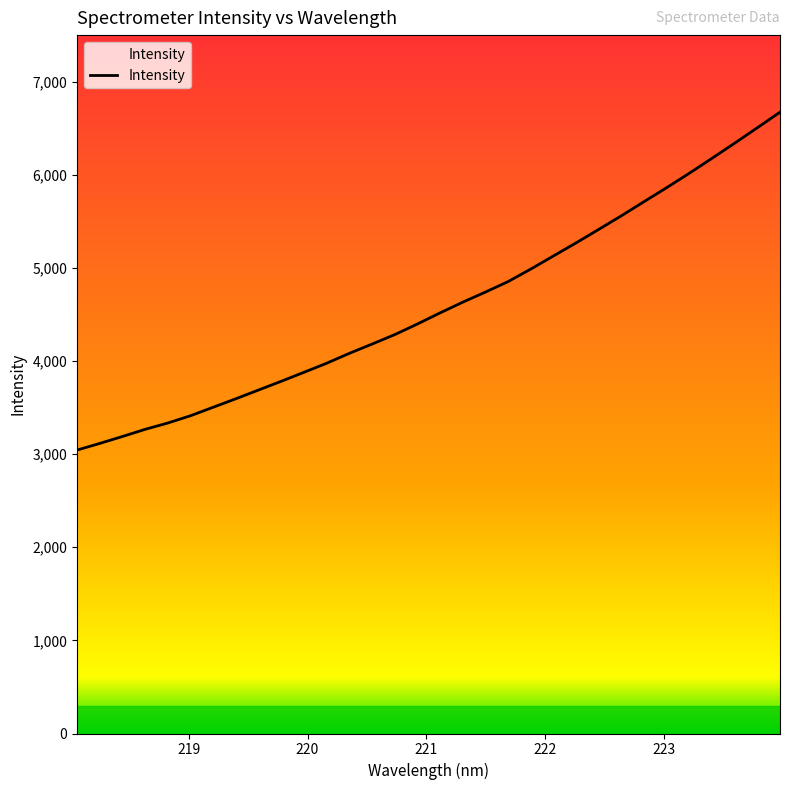

What is the maximum value shown in the chart?

6672.4